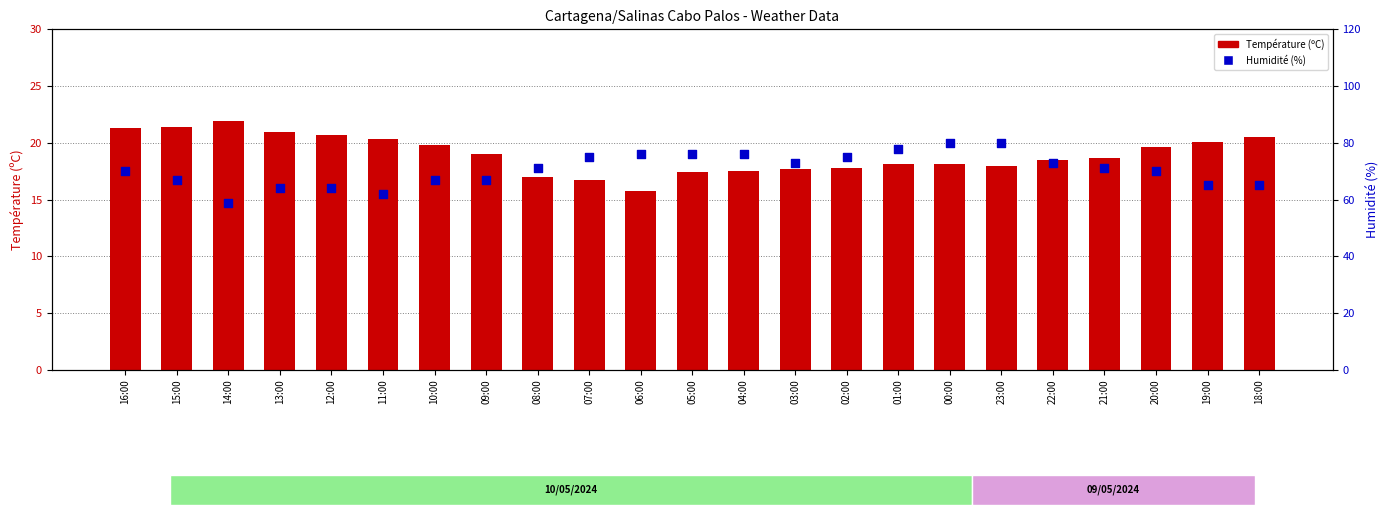

Is the value of Température (ºC) at 11:00 greater than the value of Humidité (%) at 01:00?

No